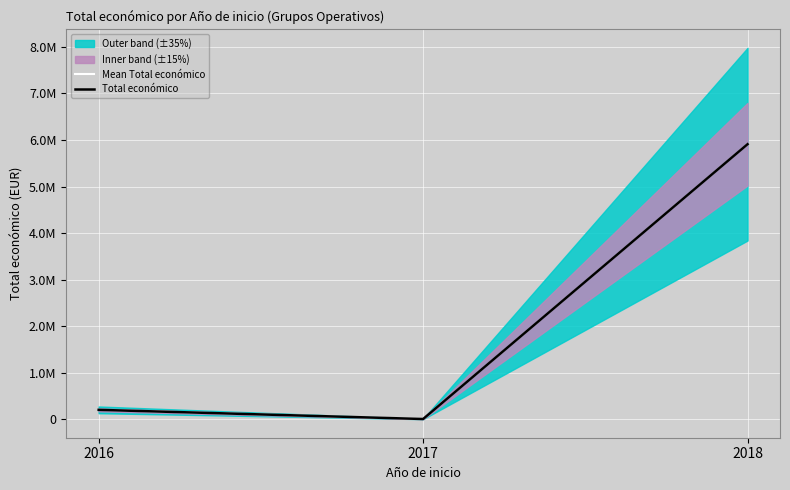

How many categories are shown in the chart?

3